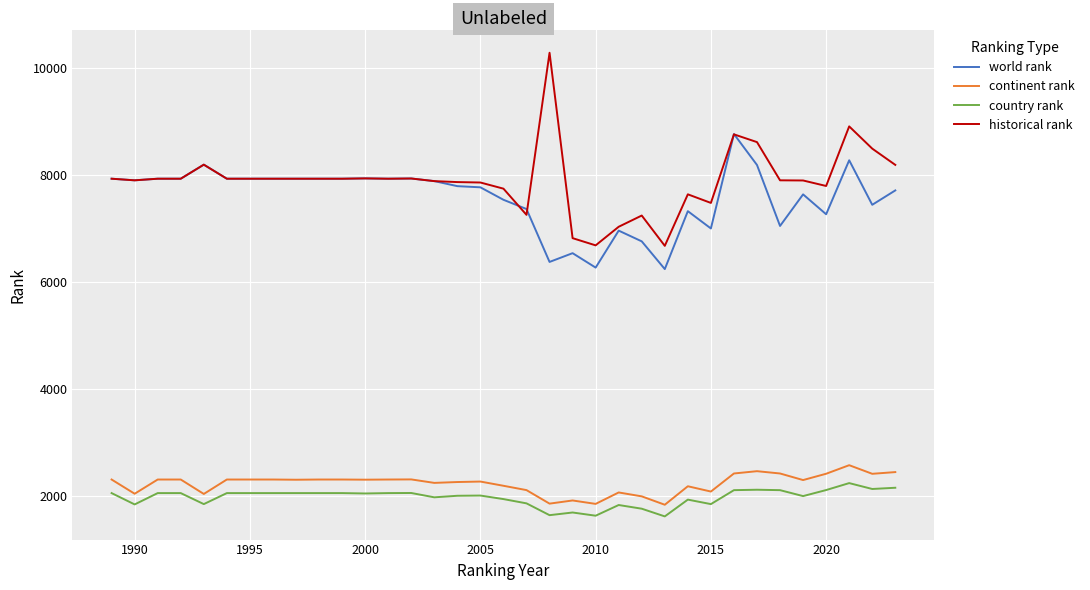

True or false: world rank and continent rank cross at least once.

False